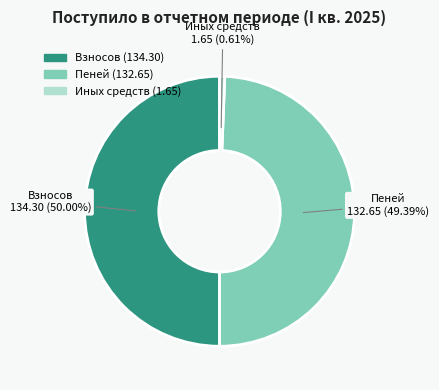

How many slices are in this pie chart?

3